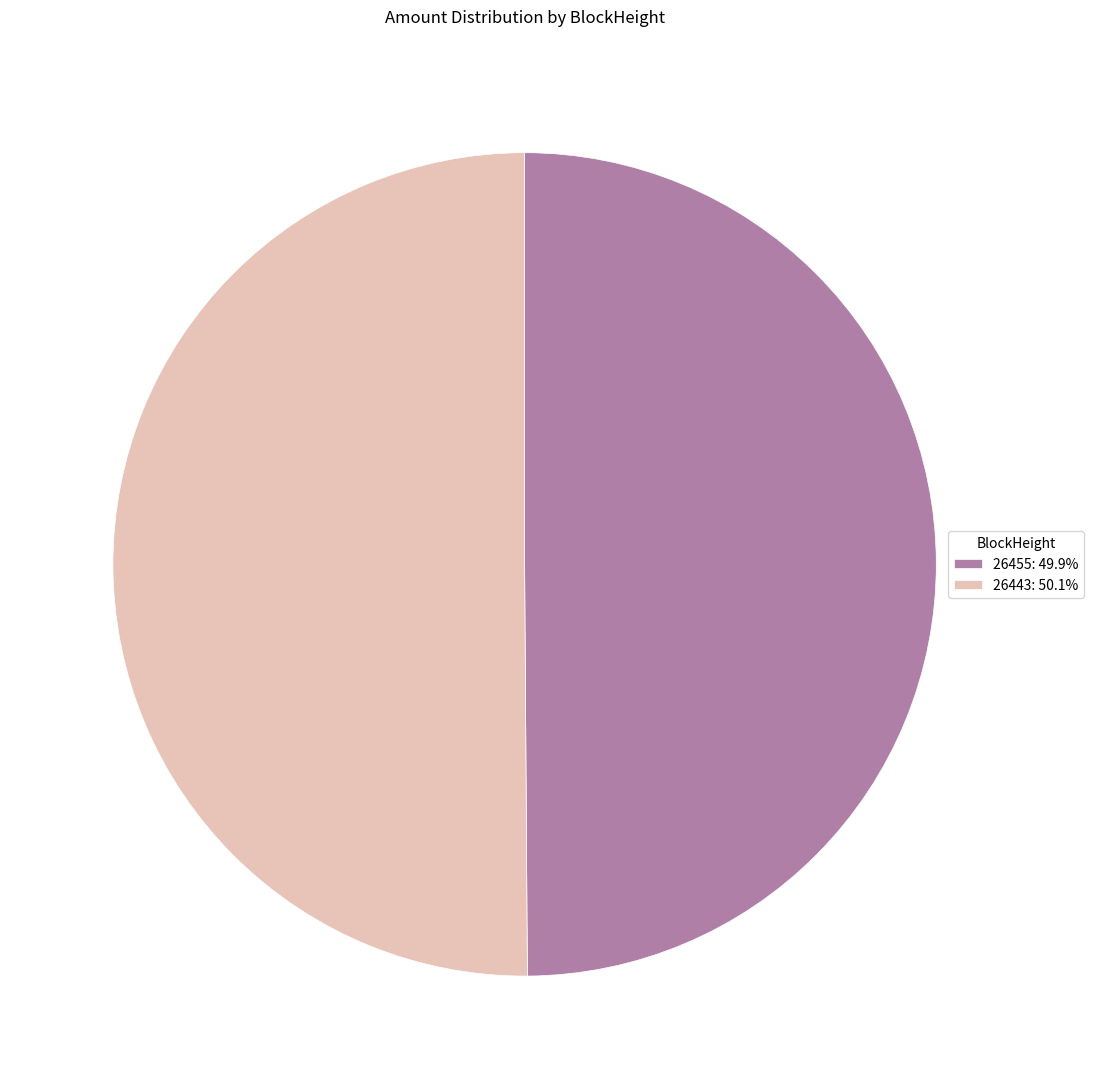

Approximately how many times larger is the value at 26455: 49.9% compared to 26443: 50.1%?

1.0